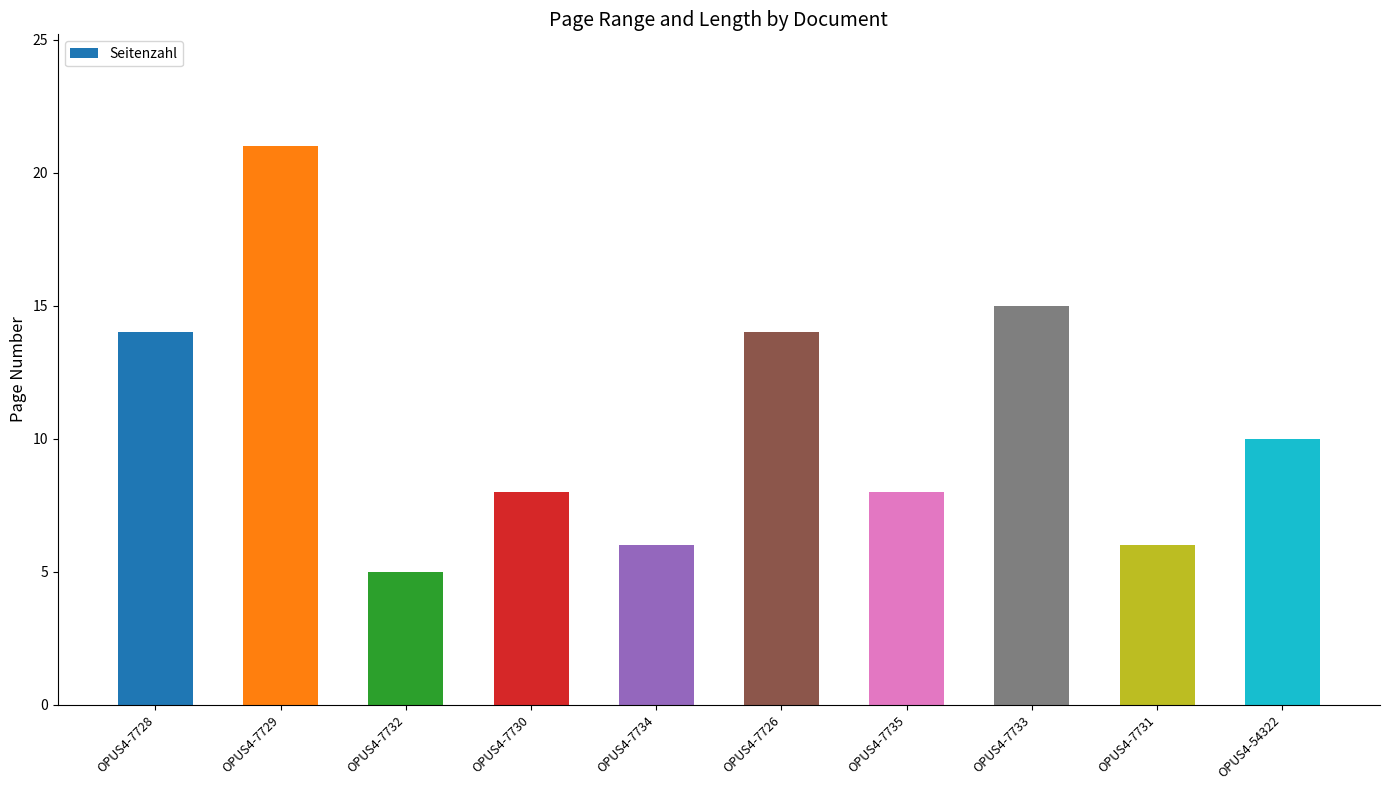

Does the chart contain any negative values?

No